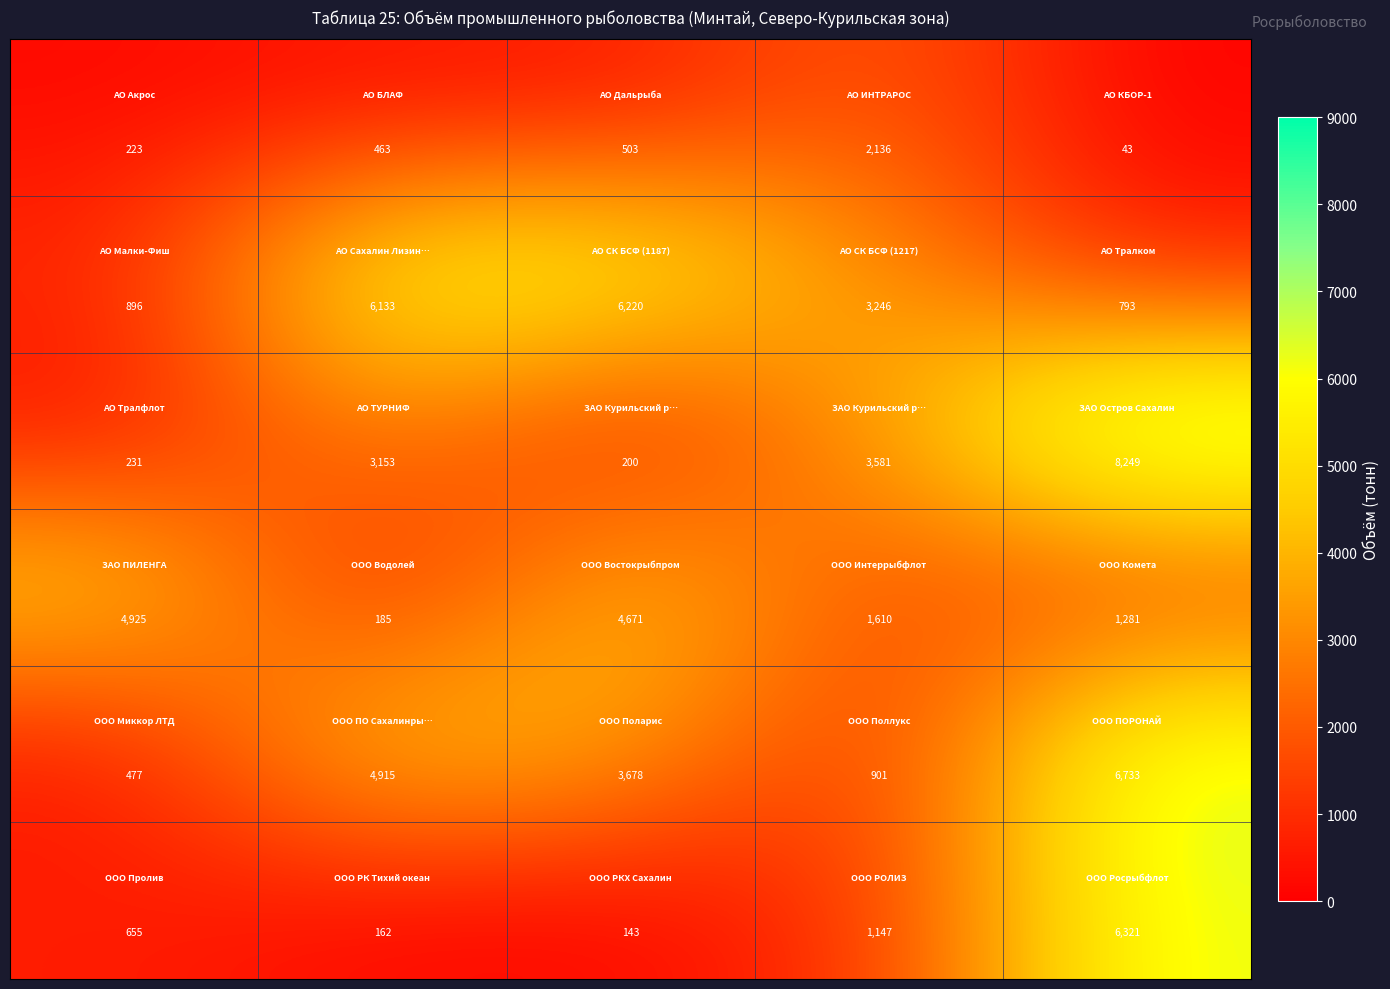

What is the smallest value displayed?

43